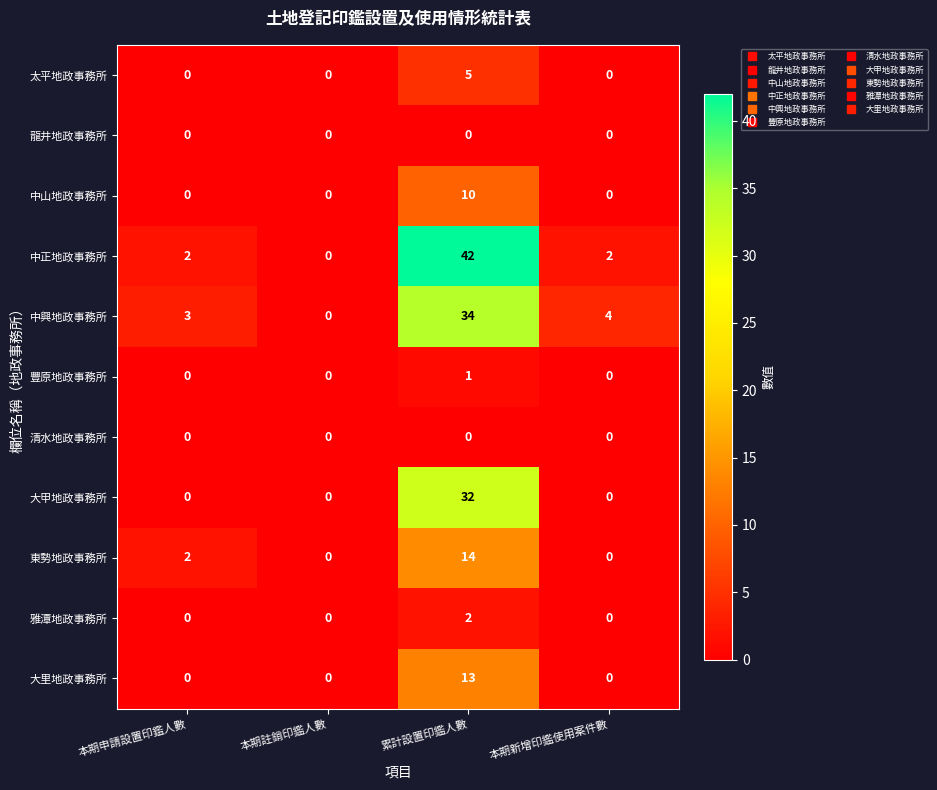

Which label corresponds to the largest value in the chart?

累計設置印鑑人數